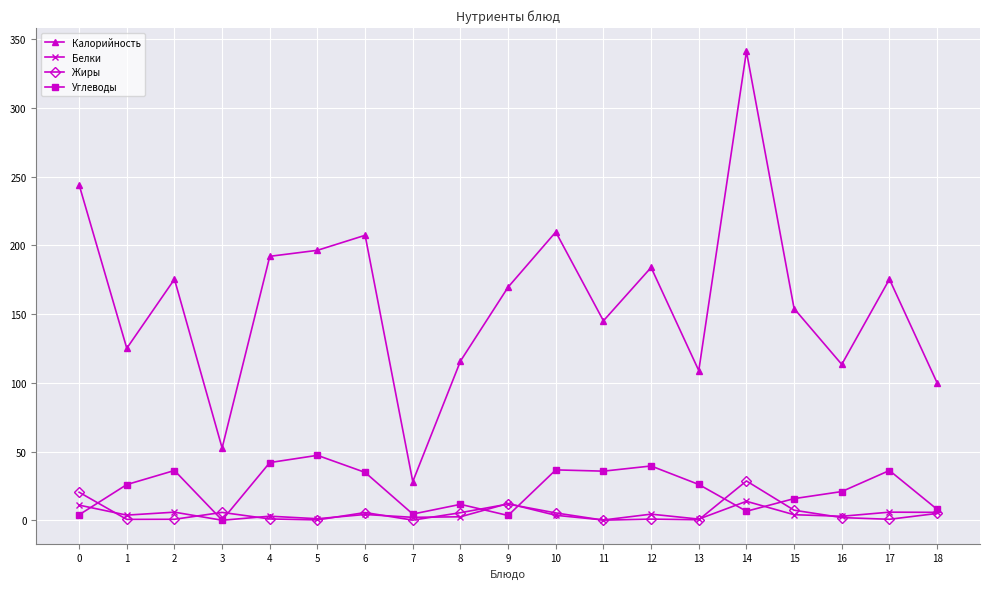

What is the value of the Жиры point at the 8th from the left?

0.1